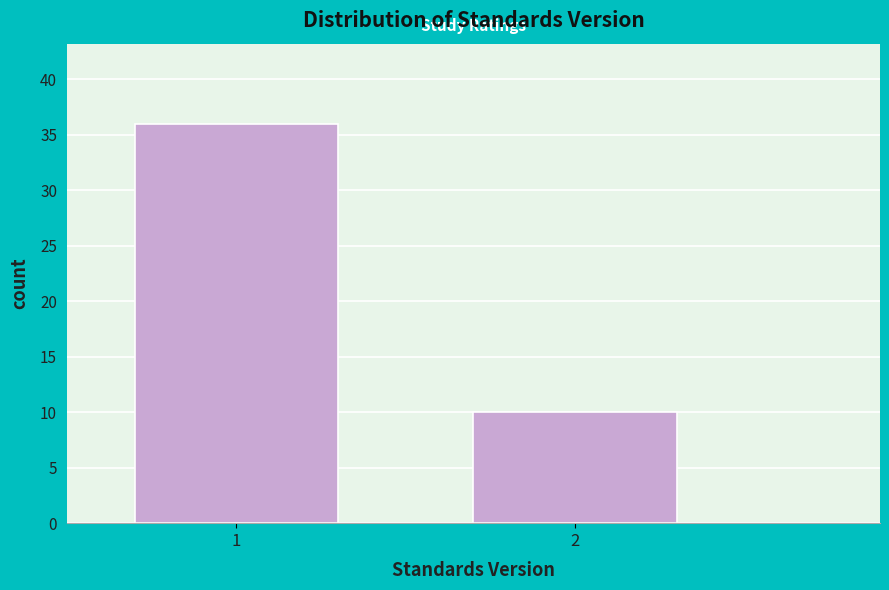

Reading right to left, list all the values displayed in this chart.

10	36